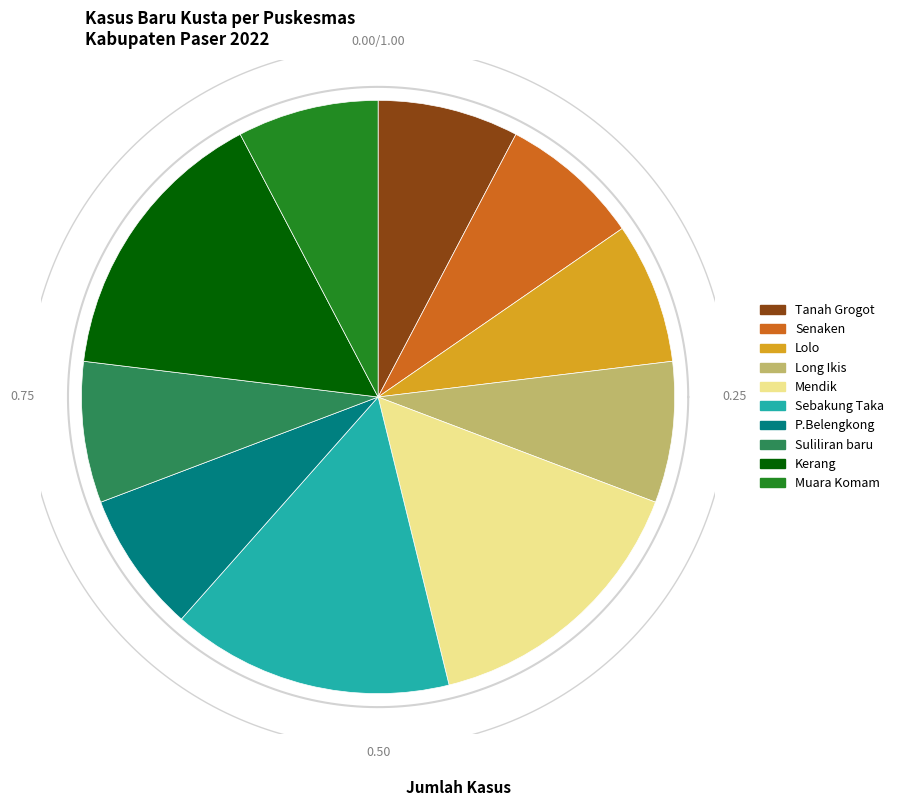

To the nearest percent, what percentage of the pie is Mendik?

15%